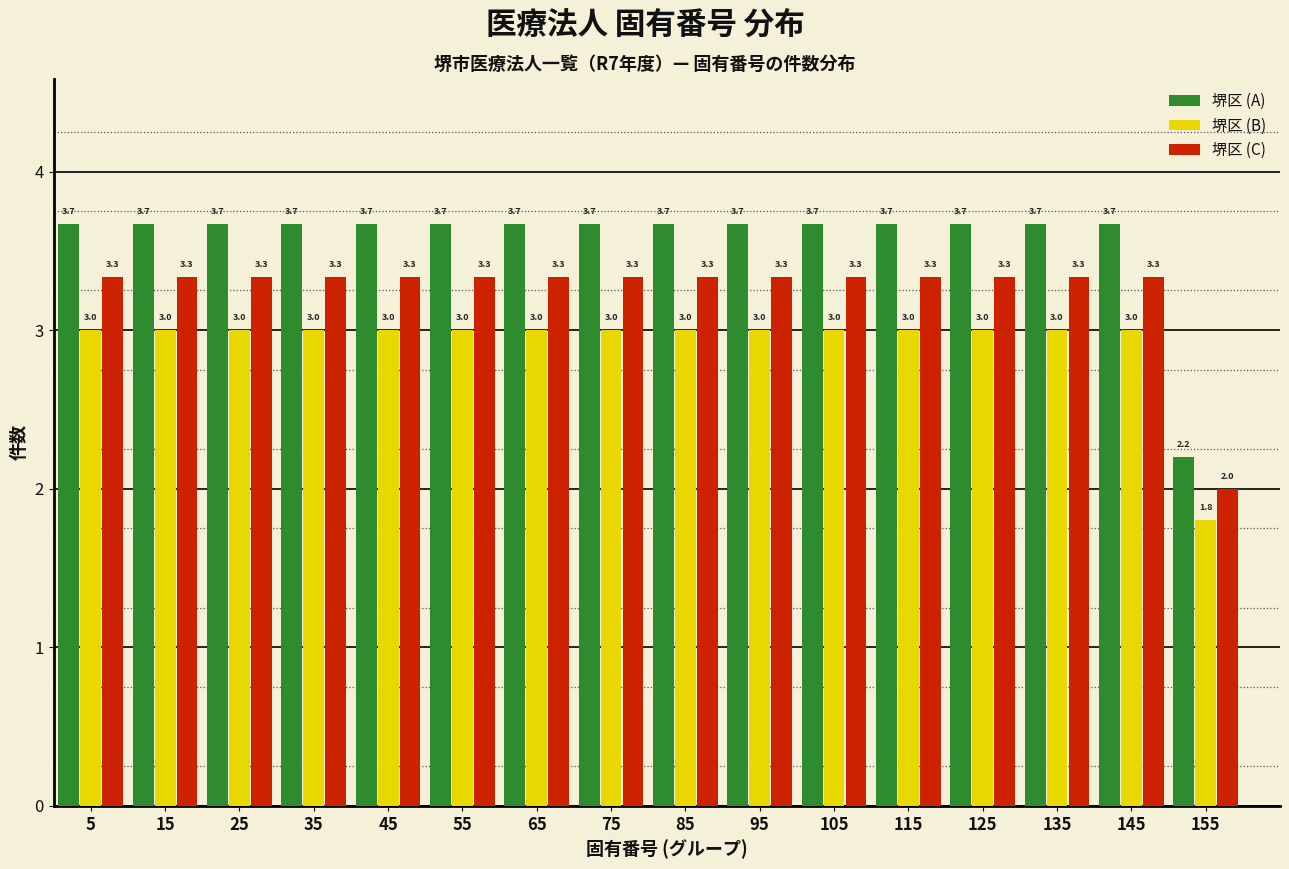

Reading left to right, extract all data points from this chart.

堺区 (A): 5=3.7	15=3.7	25=3.7	35=3.7	45=3.7	55=3.7	65=3.7	75=3.7	85=3.7	95=3.7	105=3.7	115=3.7	125=3.7	135=3.7	145=3.7	155=2.2
堺区 (B): 5=3.0	15=3.0	25=3.0	35=3.0	45=3.0	55=3.0	65=3.0	75=3.0	85=3.0	95=3.0	105=3.0	115=3.0	125=3.0	135=3.0	145=3.0	155=1.8
堺区 (C): 5=3.3	15=3.3	25=3.3	35=3.3	45=3.3	55=3.3	65=3.3	75=3.3	85=3.3	95=3.3	105=3.3	115=3.3	125=3.3	135=3.3	145=3.3	155=2.0